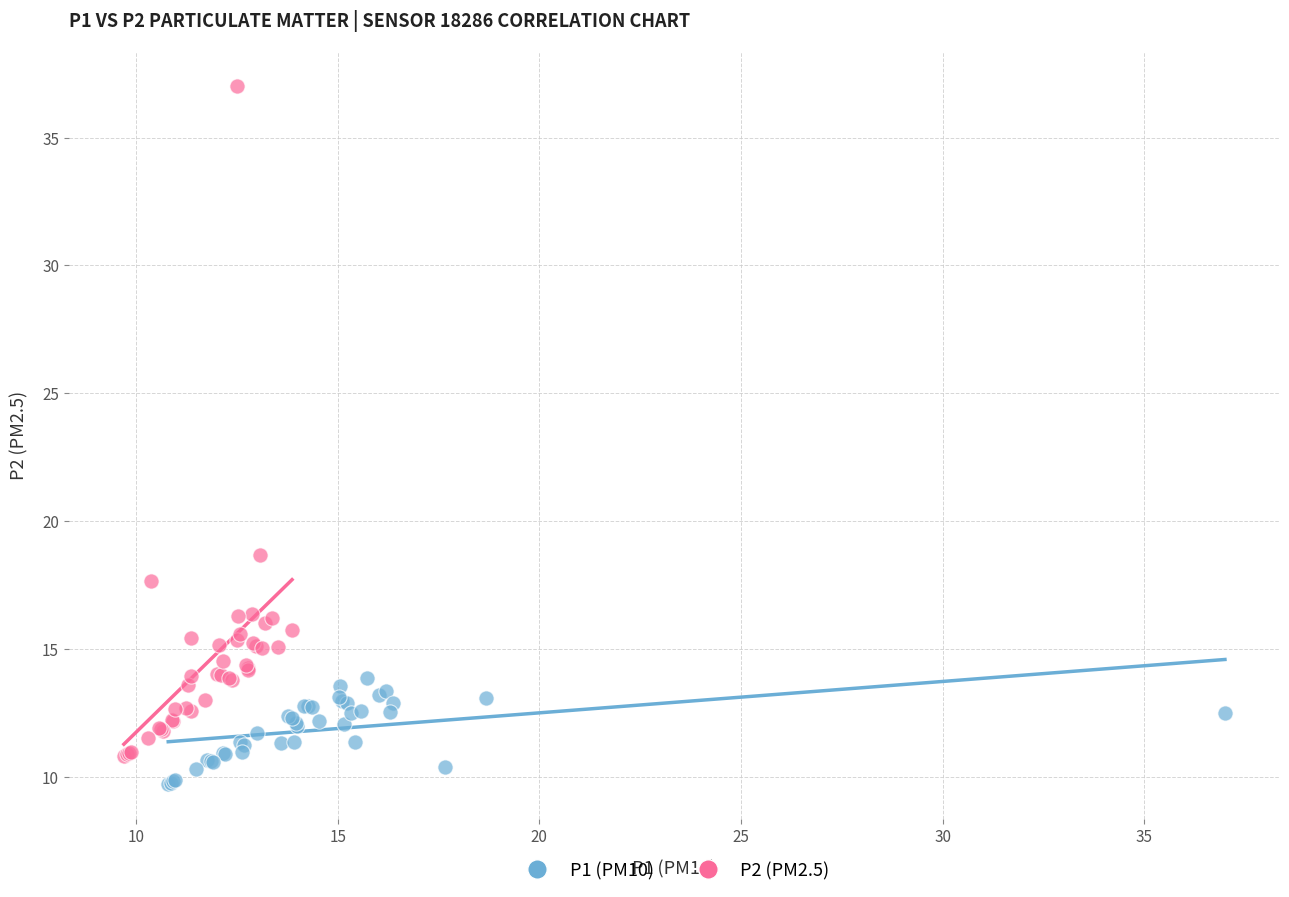

Which series has the widest spread of Y values?

P2 (PM2.5)